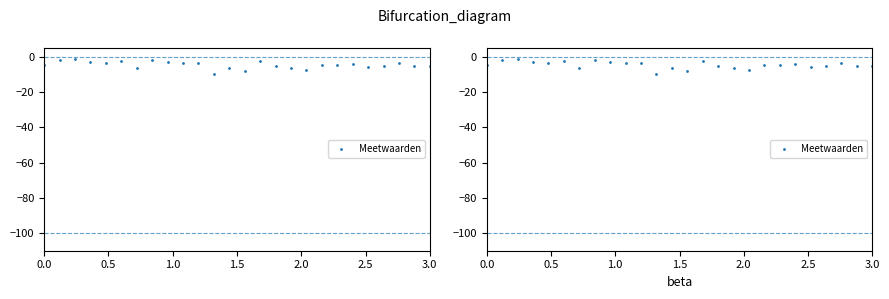

The chart shows a value of -1.2 at 23. True or false?

False